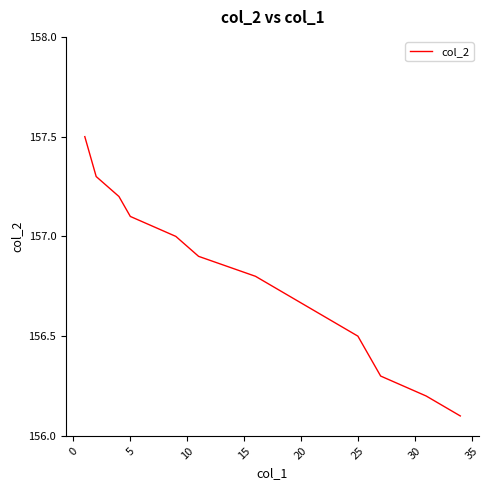

What is the average value?

156.7